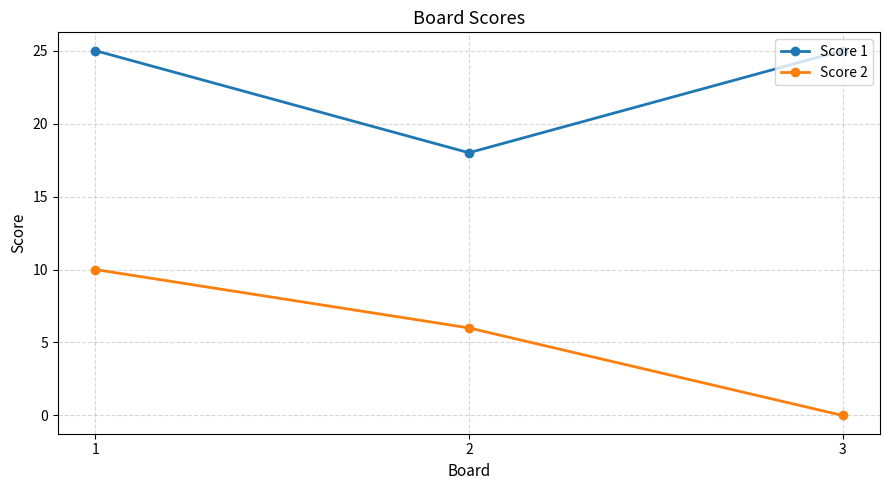

At which label does Score 1 reach its minimum?

2